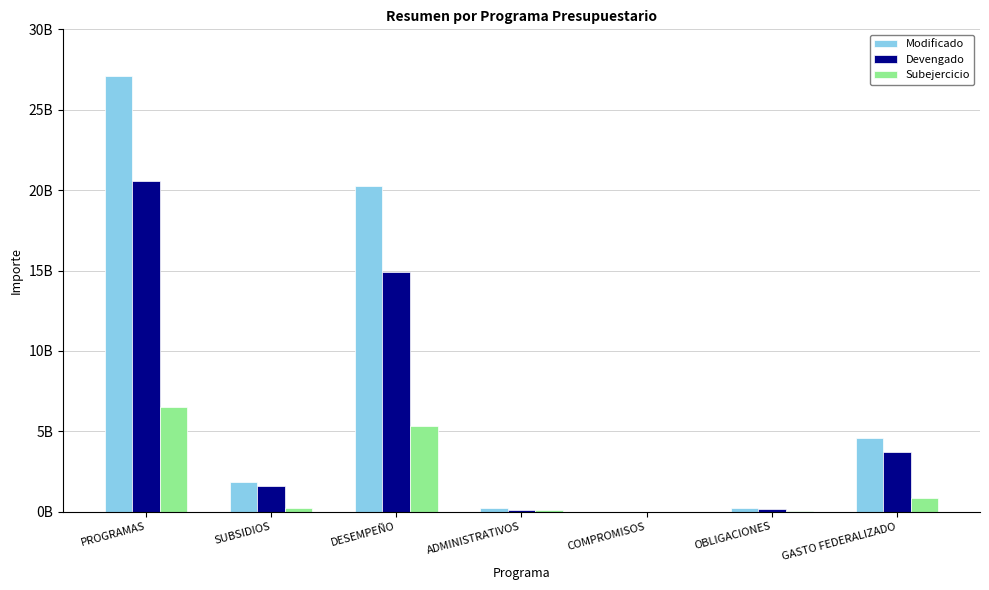

What is the label of the 1st bar from the left?

PROGRAMAS